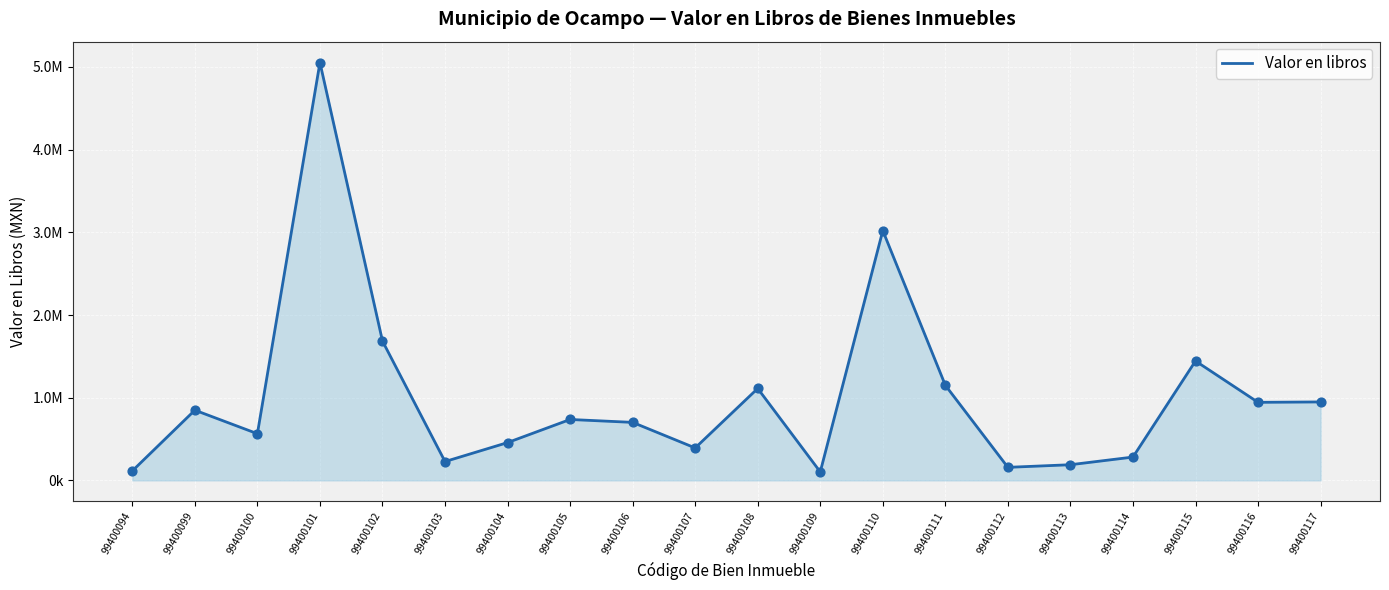

Between 99400103 and 99400100, which is larger?

99400100